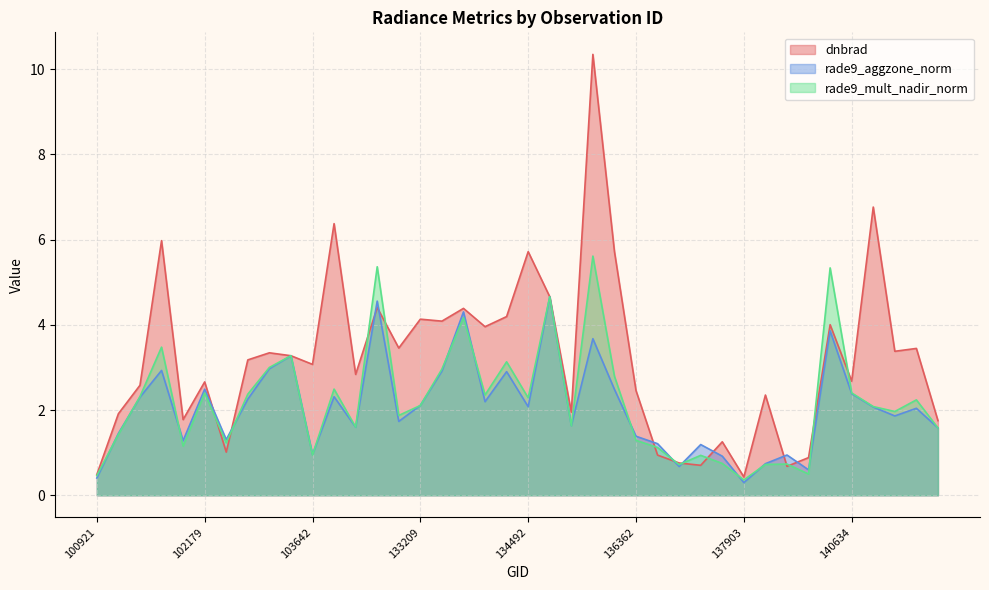

Which series has the widest spread of values?

dnbrad